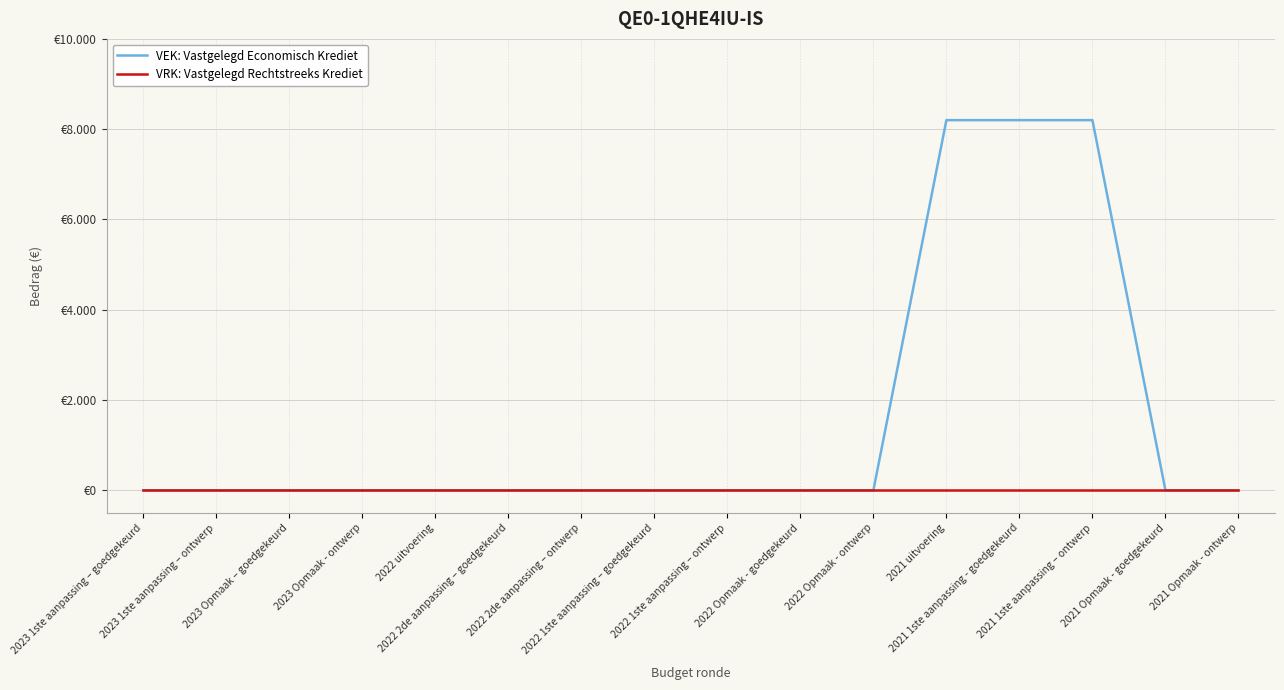

Which category has the highest value in the VRK: Vastgelegd Rechtstreeks Krediet series?

2023 1ste aanpassing – goedgekeurd